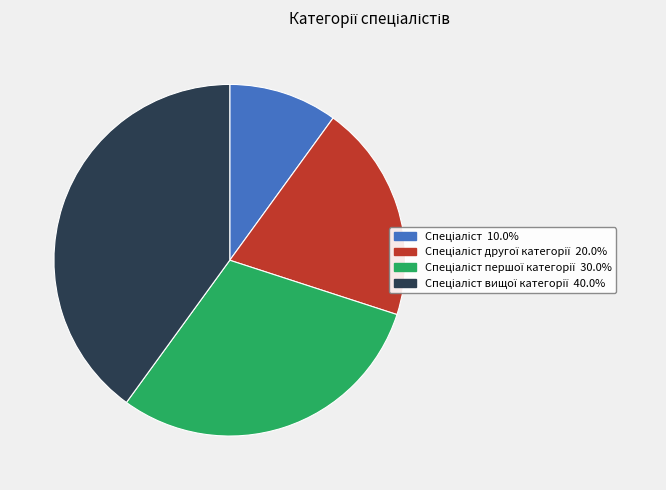

Is there a majority slice in this chart?

No